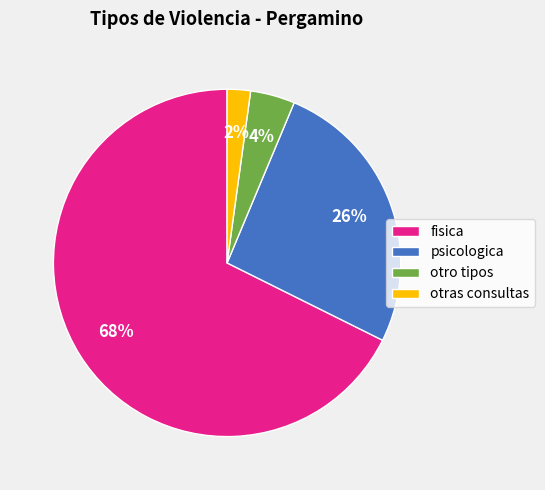

To the nearest percent, what is the average slice percentage?

25%